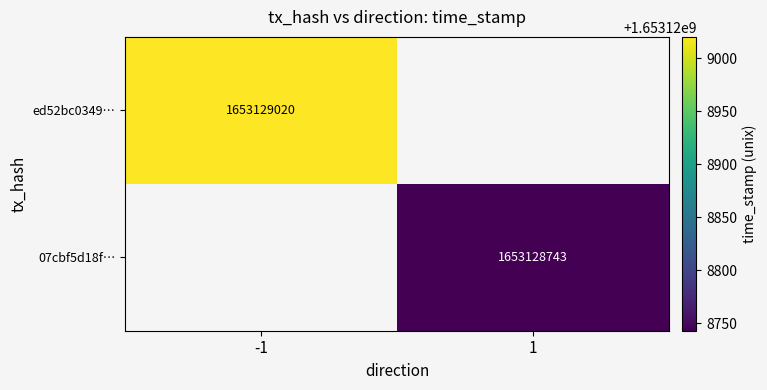

Is it true that 07cbf5d18f… equals 2373272513 at 1?

False